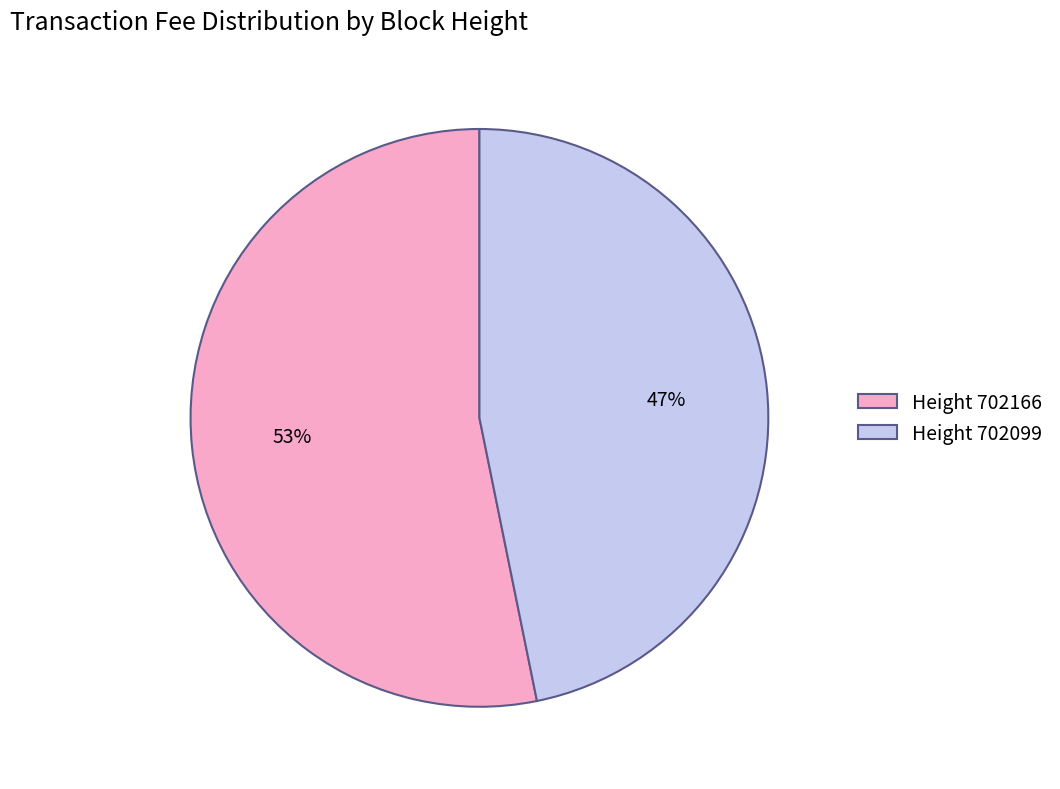

How many segments does this pie chart have?

2